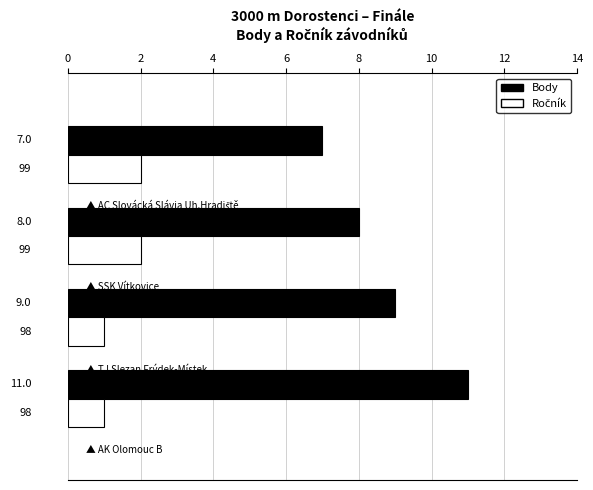

What is the maximum value shown in the chart?

11